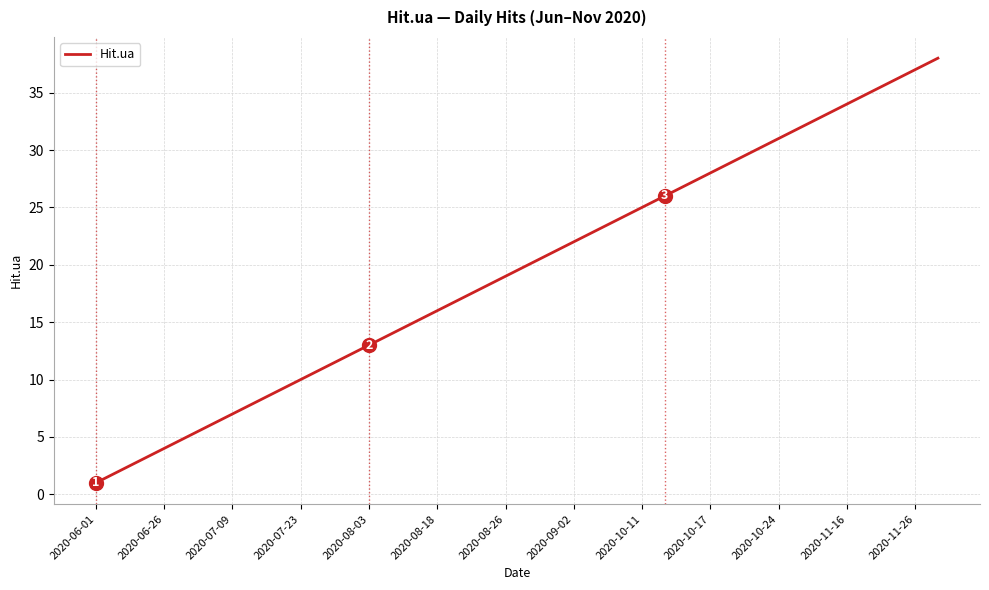

What is the maximum value shown in the chart?

38